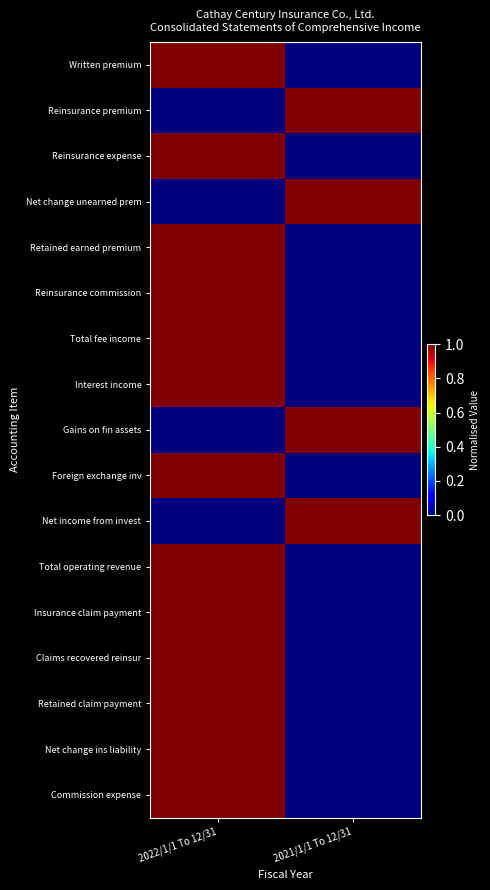

At which category does the chart reach its minimum across all series?

2021/1/1 To 12/31